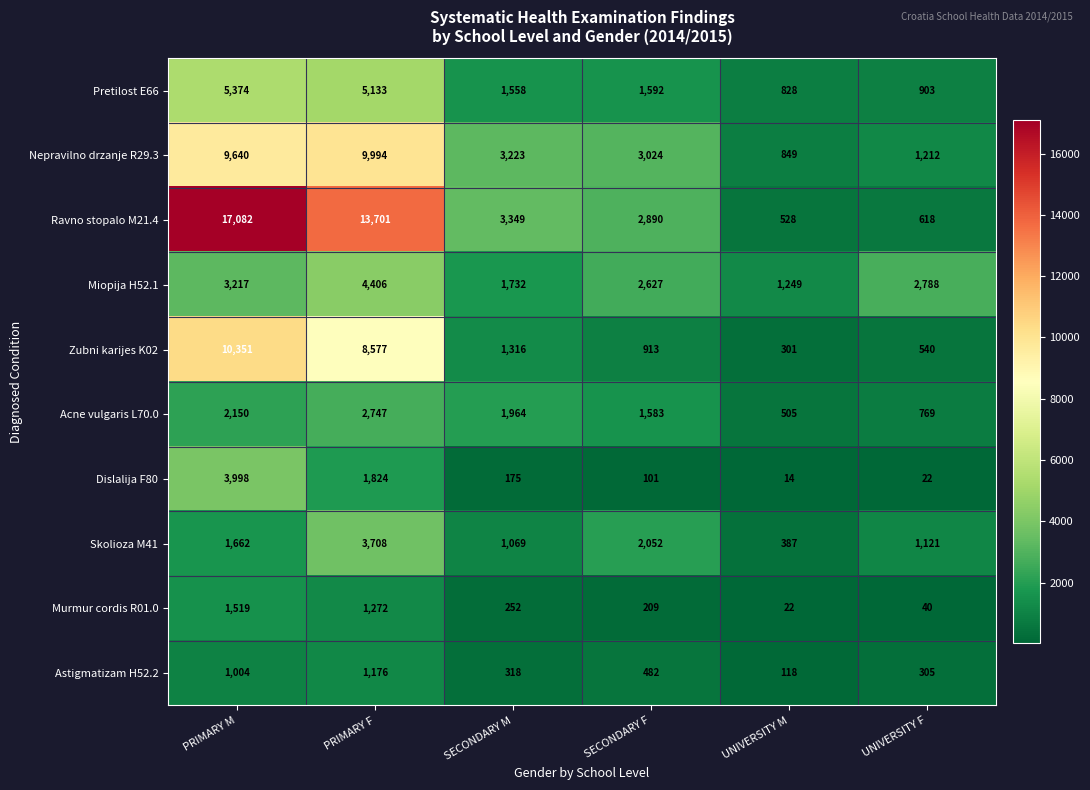

What is the total value across all series at UNIVERSITY M?

4801